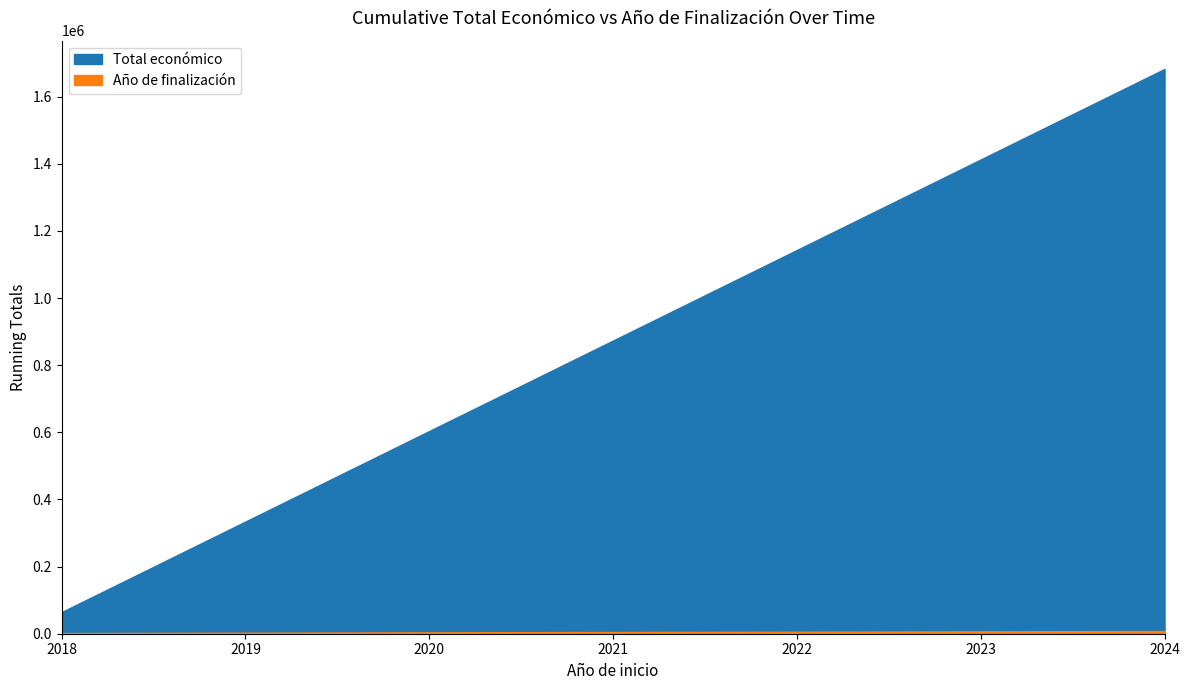

What is the lowest value of the Año de finalización series?

2020